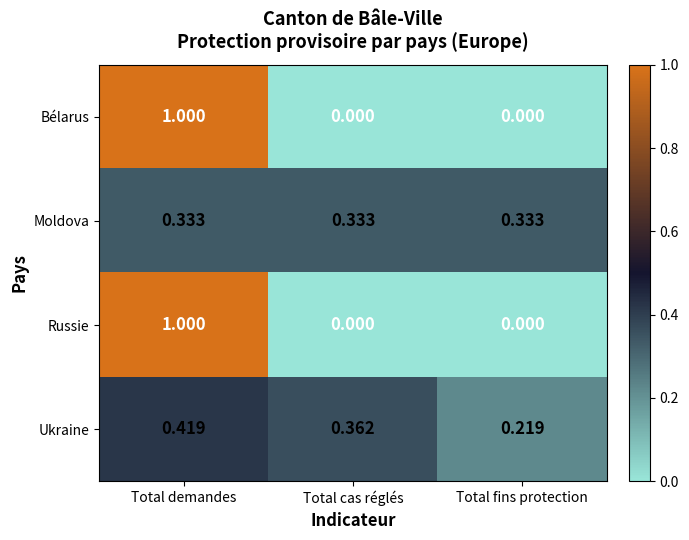

At which label does Ukraine reach its peak?

Total demandes